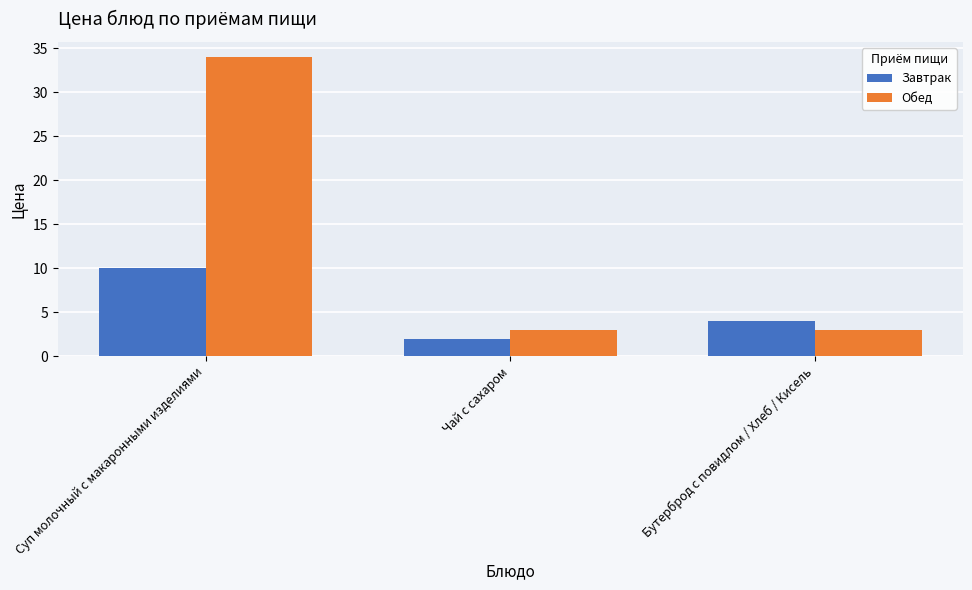

How many data points does each series have?

3